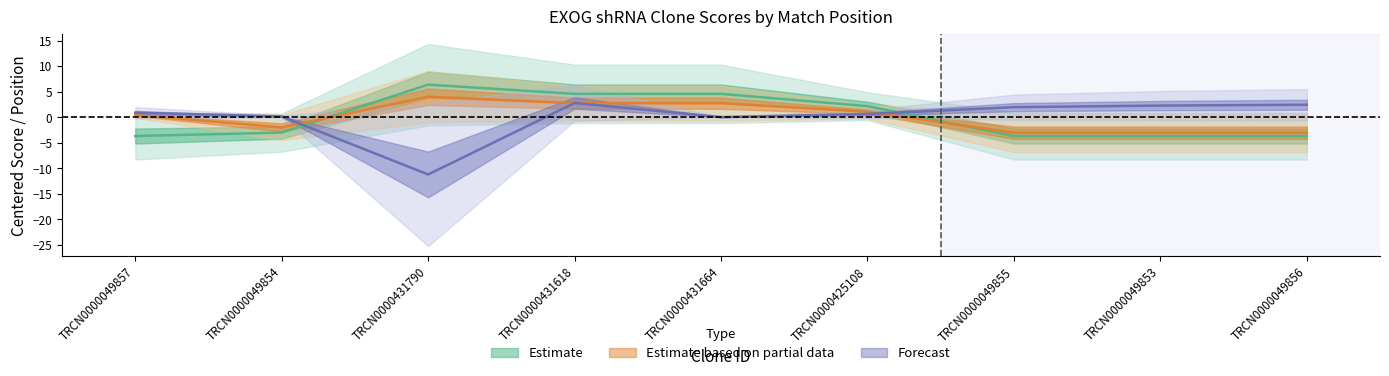

What is the label of the 7th point from the left?

TRCN0000049855